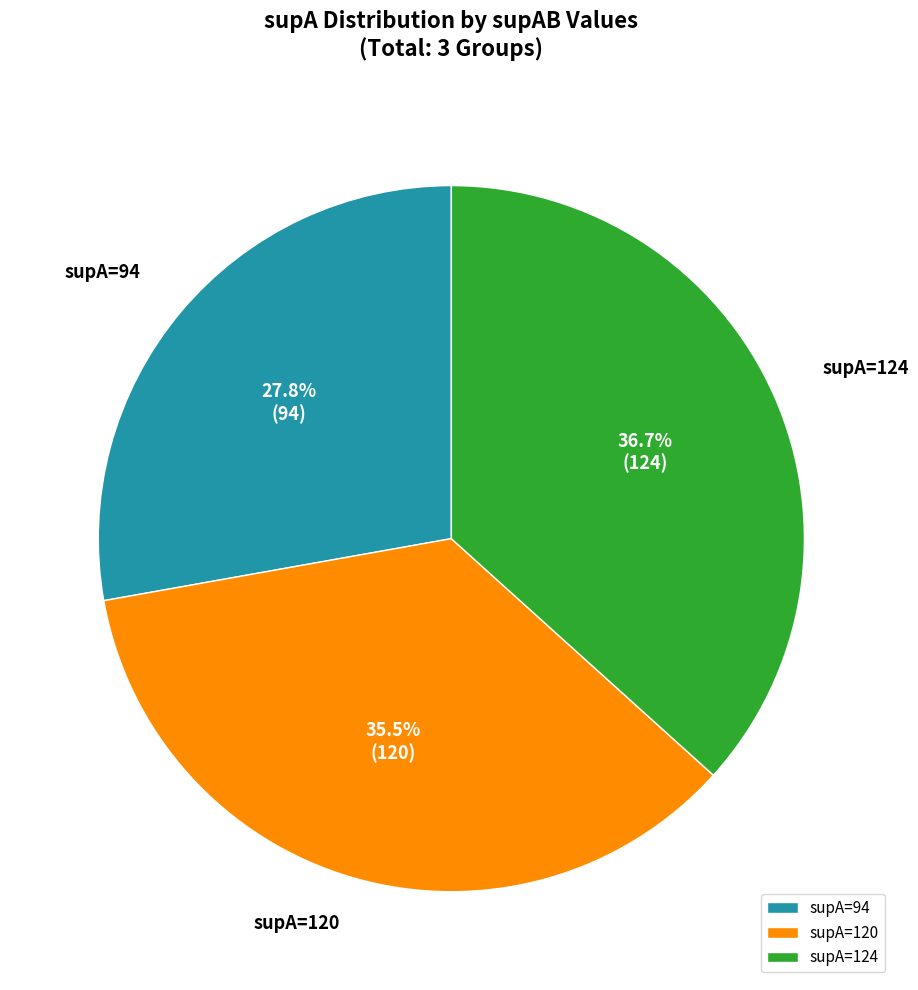

What percentage is NOT represented by supA=120?

64.5%